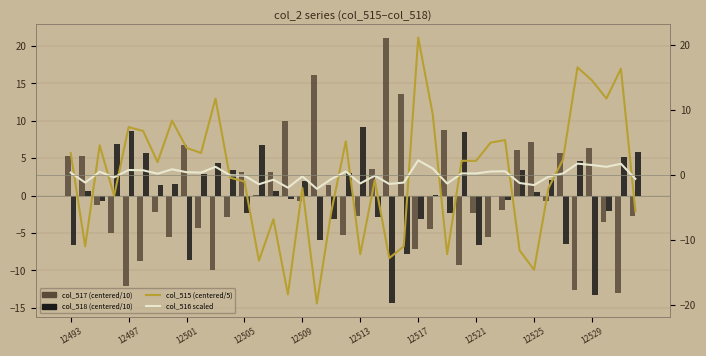

What is the smallest value displayed?

-19.8